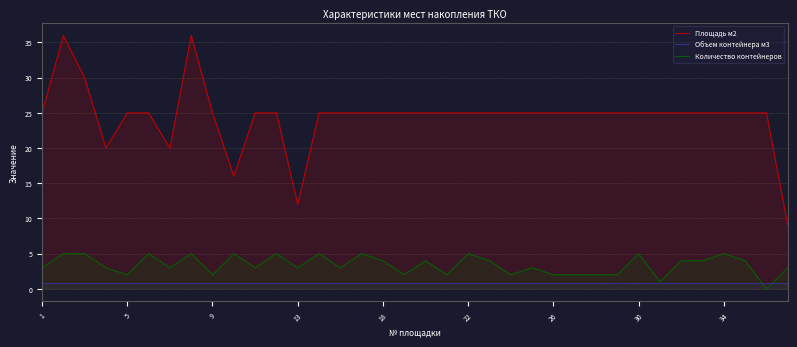

What are all the series names shown in the legend?

Площадь м2, Объем контейнера м3, Количество контейнеров